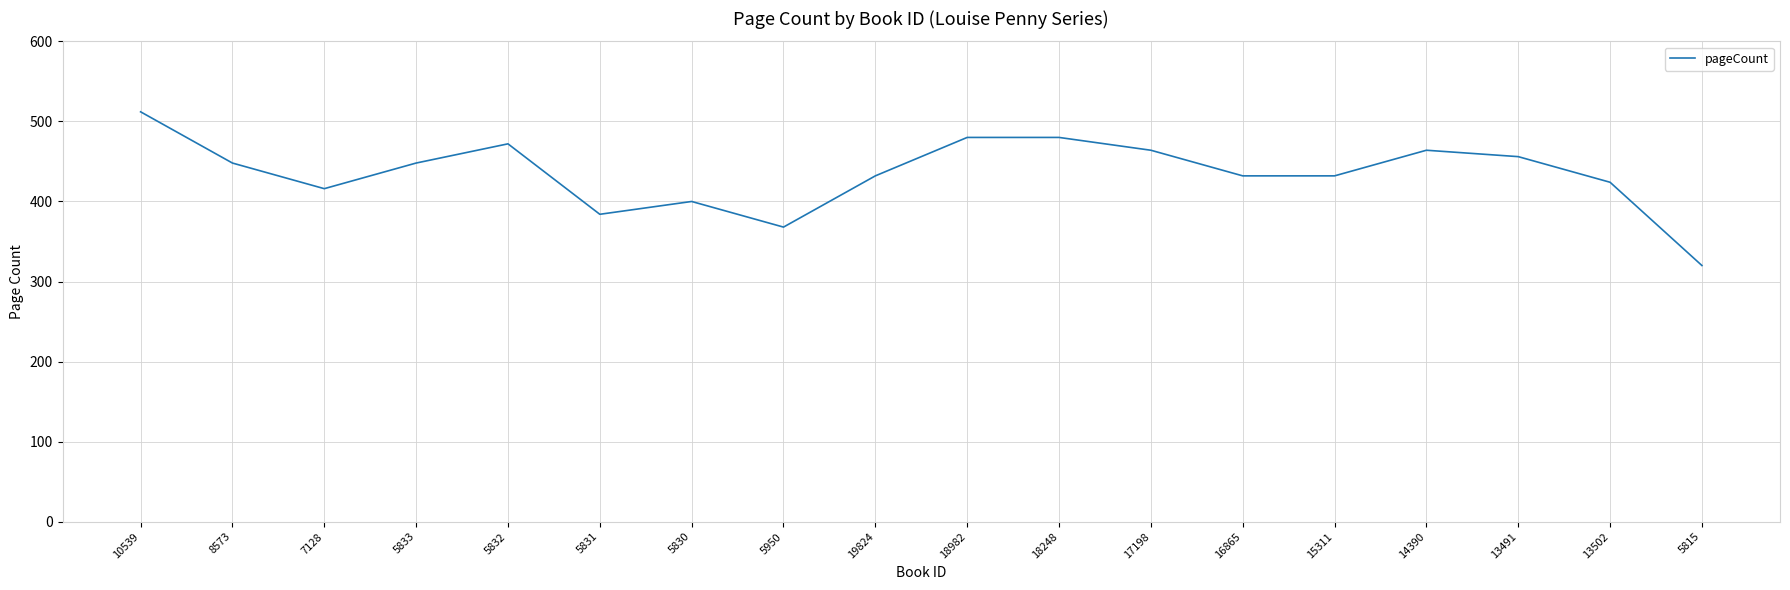

Reading left to right, extract all data points from this chart.

10539=512	8573=448	7128=416	5833=448	5832=472	5831=384	5830=400	5950=368	19824=432	18982=480	18248=480	17198=464	16865=432	15311=432	14390=464	13491=456	13502=424	5815=320